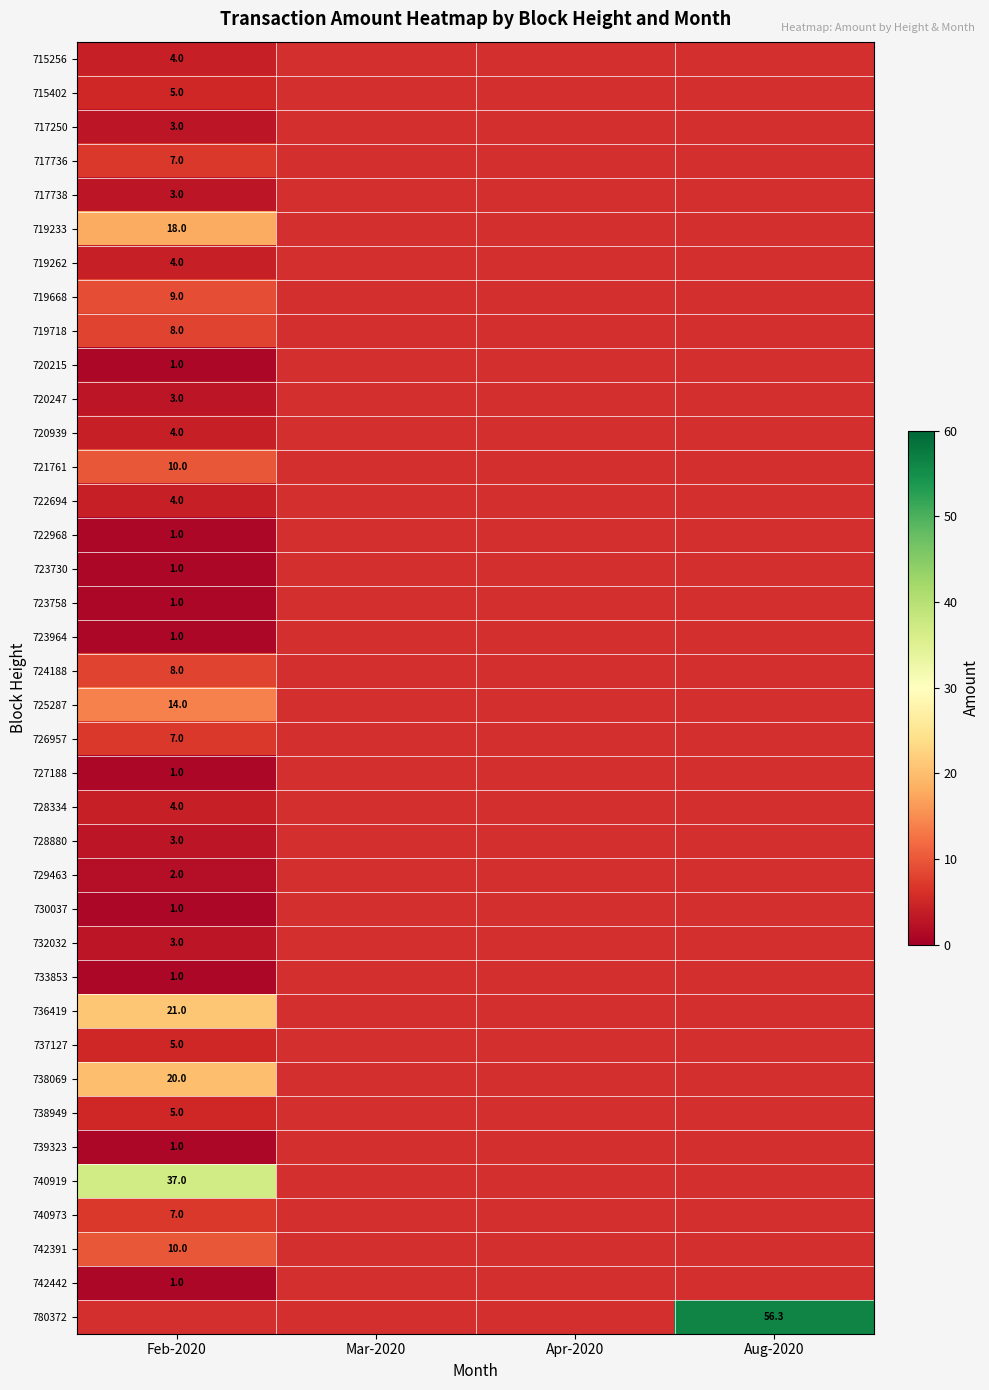

The 723964 series shows 1.0 at Feb-2020. True or false?

True